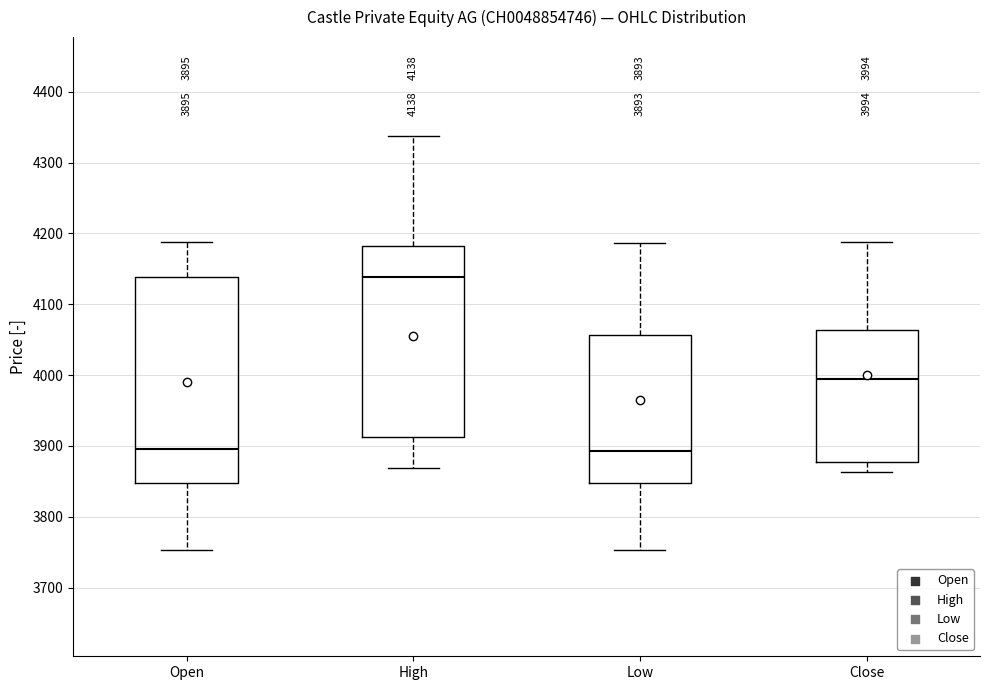

Which box is the tallest, from its lower edge to its upper edge?

Open